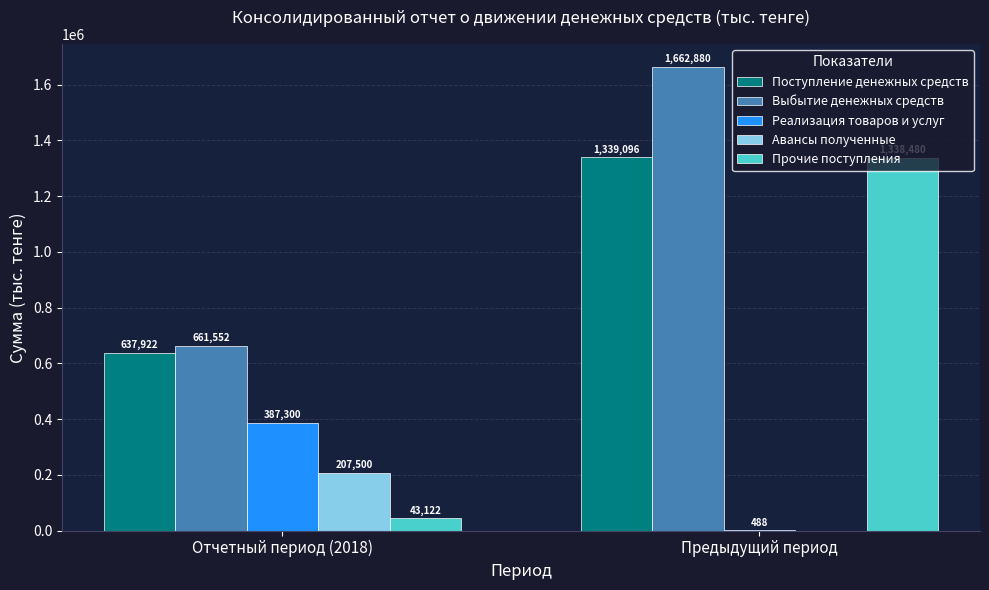

True or false: Выбытие денежных средств has a value of 1102698 at Отчетный период (2018).

False